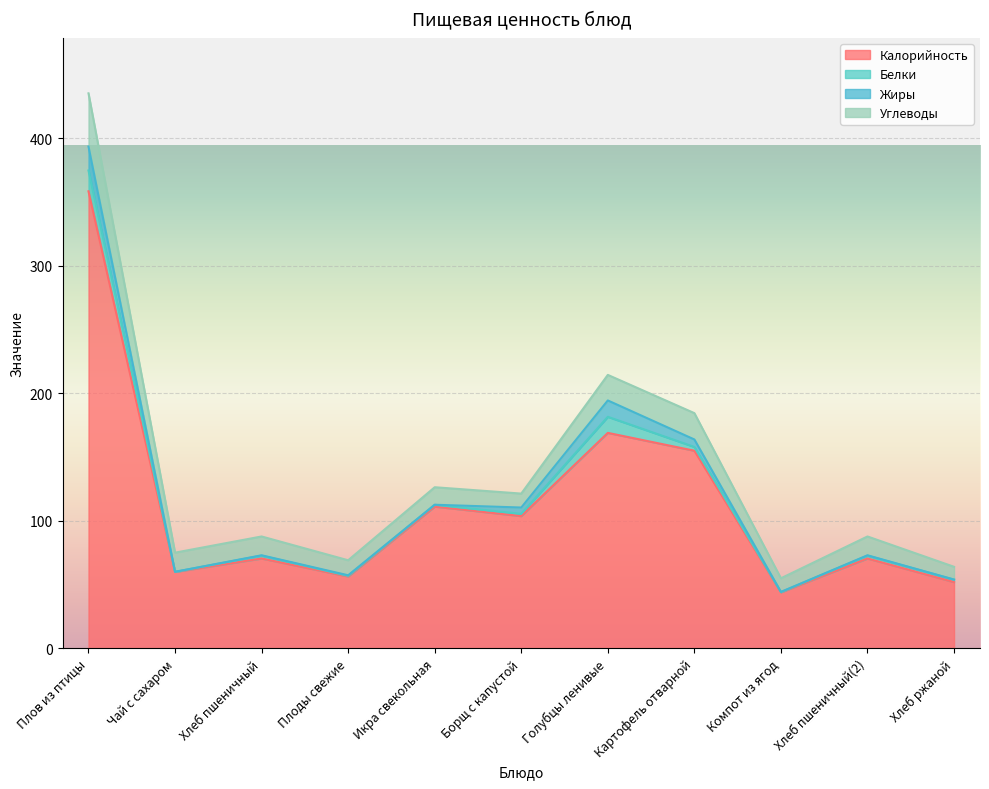

The value of Жиры at Чай с сахаром is 0.0. True or false?

False